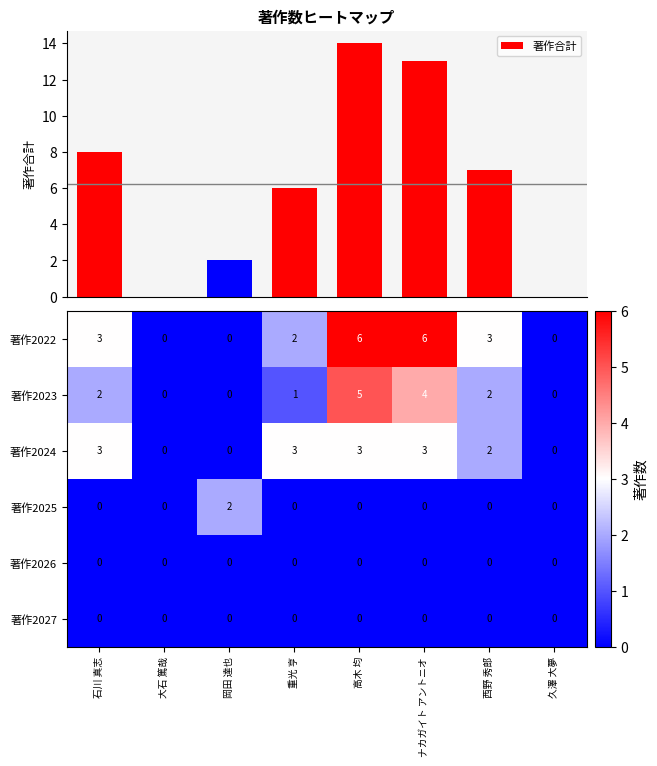

What is the approximate value of 著作合計 at 高木 均?

14